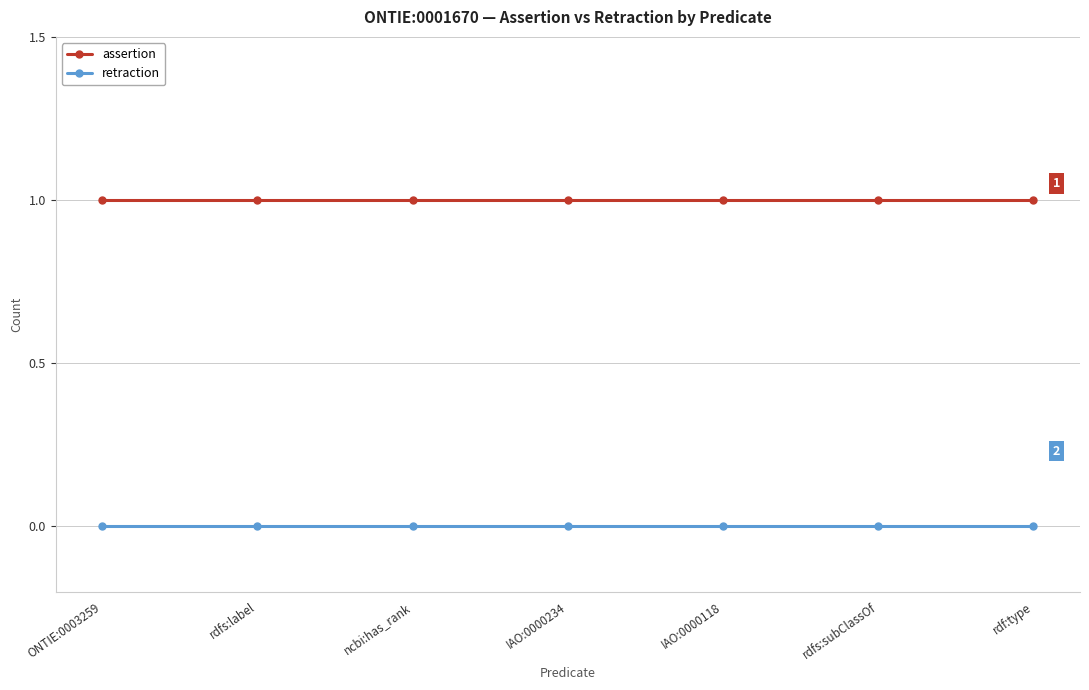

True or false: assertion and retraction cross at least once.

False